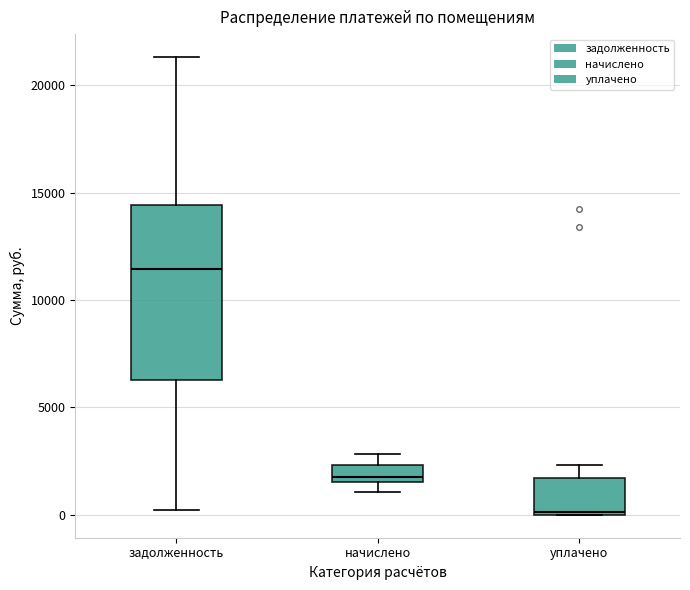

Which box is the tallest, from its lower edge to its upper edge?

задолженность